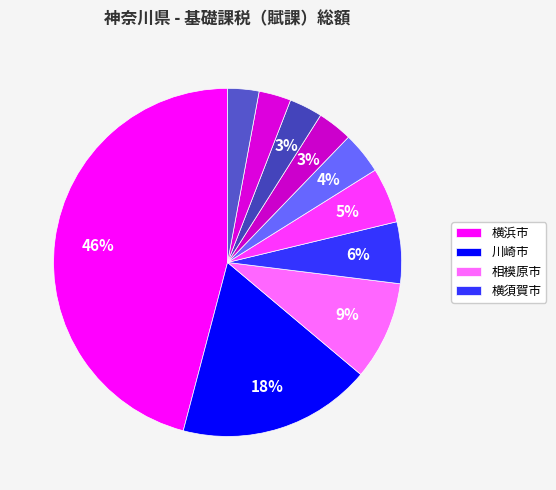

Rank the categories by value from highest to lowest.

横浜市, 川崎市, 相模原市, 横須賀市, 藤沢市, 平塚市, 厚木市, 茅ヶ崎市, 大和市, 小田原市